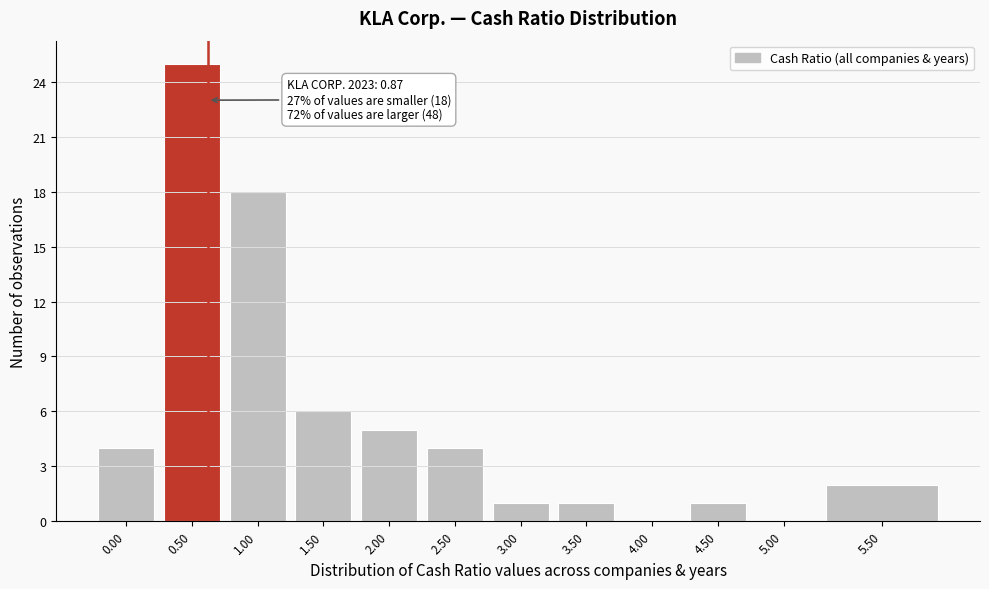

Reading right to left, transcribe all the data shown in this chart.

5.50=2	5.00=0	4.50=1	4.00=0	3.50=1	3.00=1	2.50=4	2.00=5	1.50=6	1.00=18	0.50=25	0.00=4